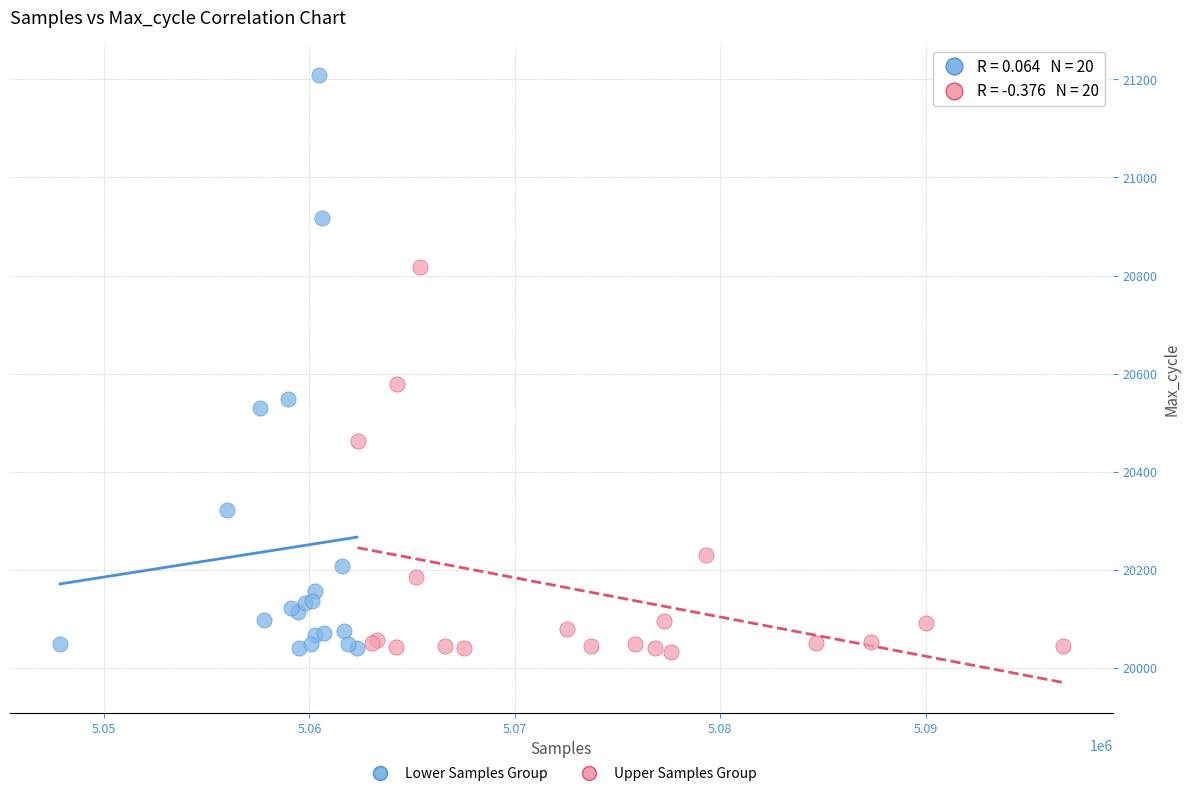

What are all the series names shown in the legend?

Lower Samples Group, Upper Samples Group